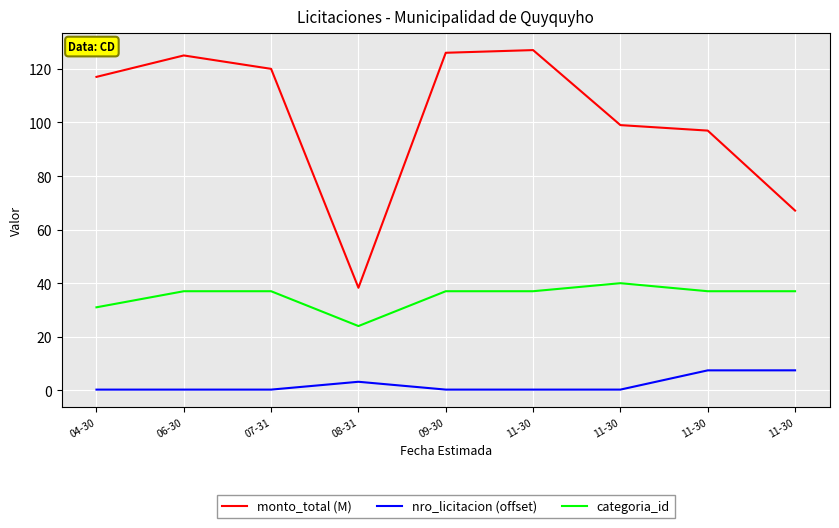

At which category does categoria_id reach its first local peak?

11-30